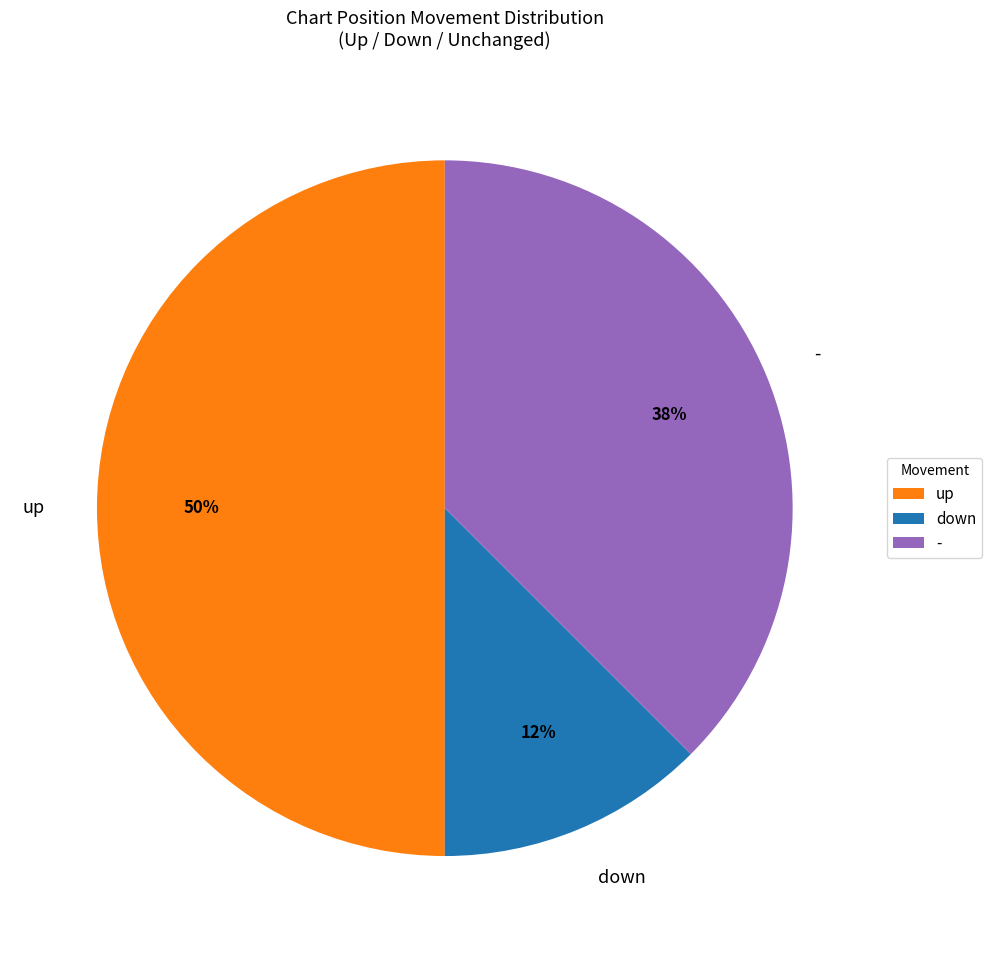

Does - represent more than half of the total?

No